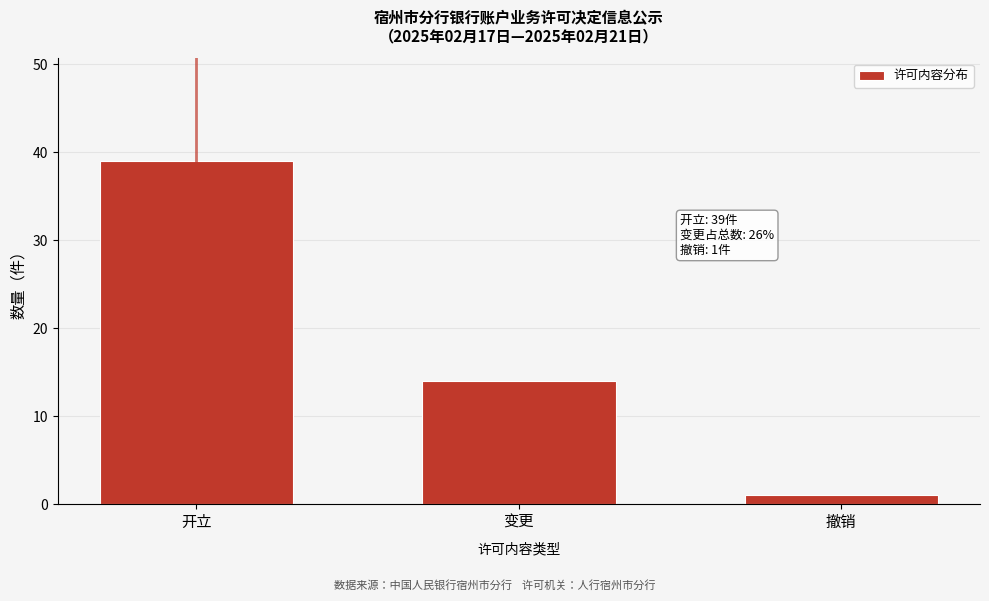

Reading left to right, transcribe all the data shown in this chart.

开立=39	变更=14	撤销=1